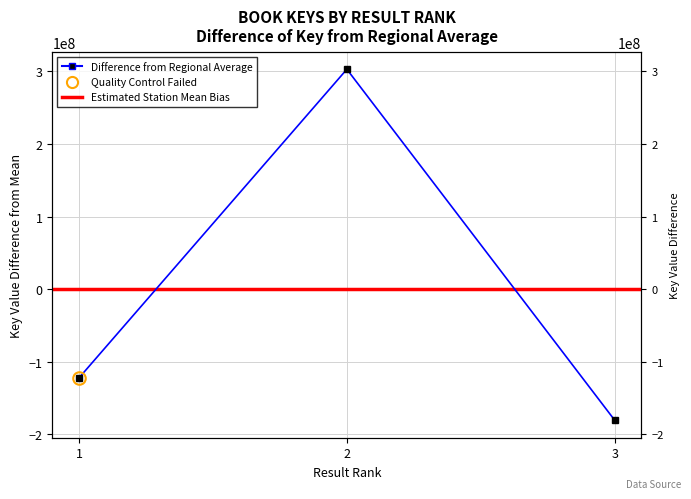

What is the smallest value displayed?

-180612749.7